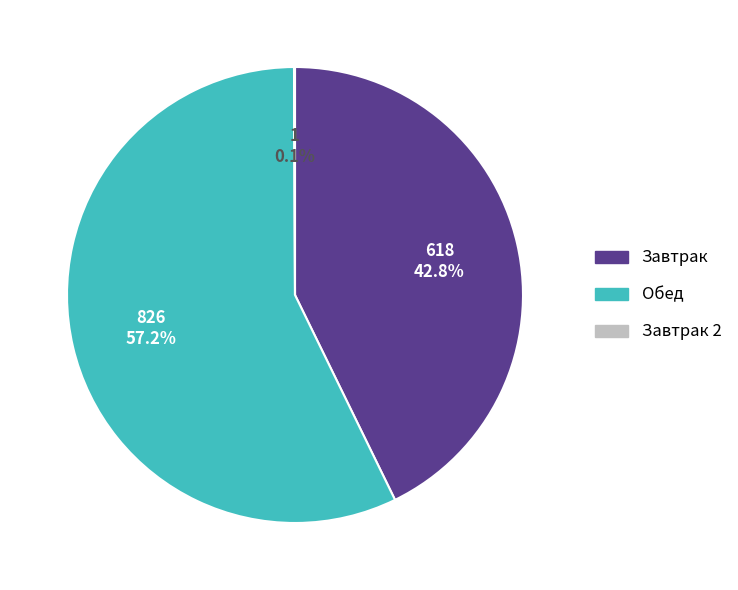

What percentage do Обед and Завтрак together represent?

99.9%